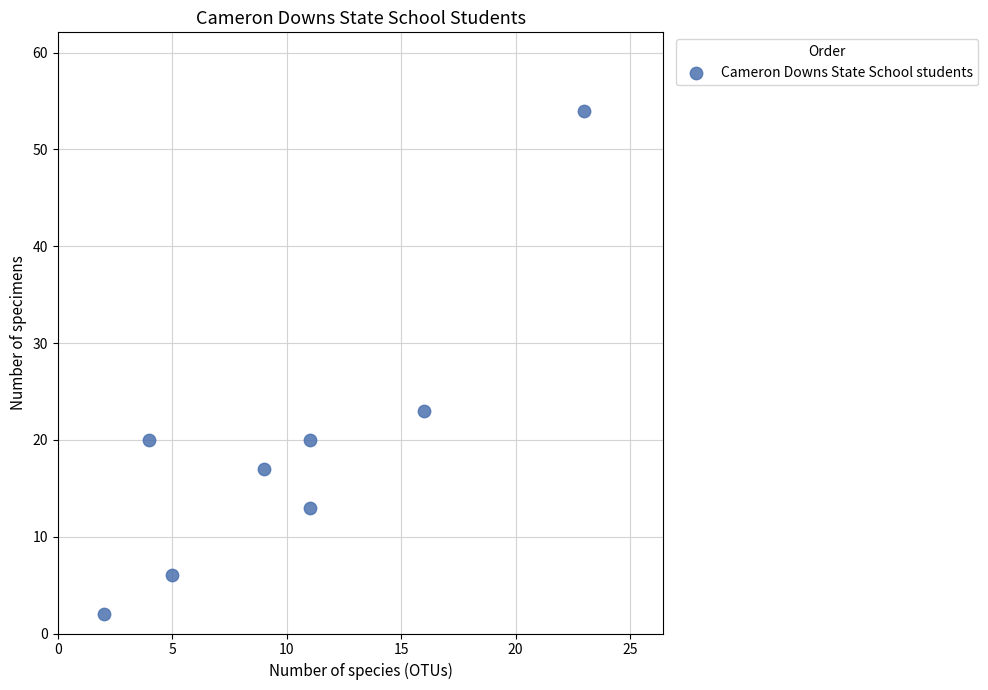

What Y value in the scatter plot is closest to 28?

23